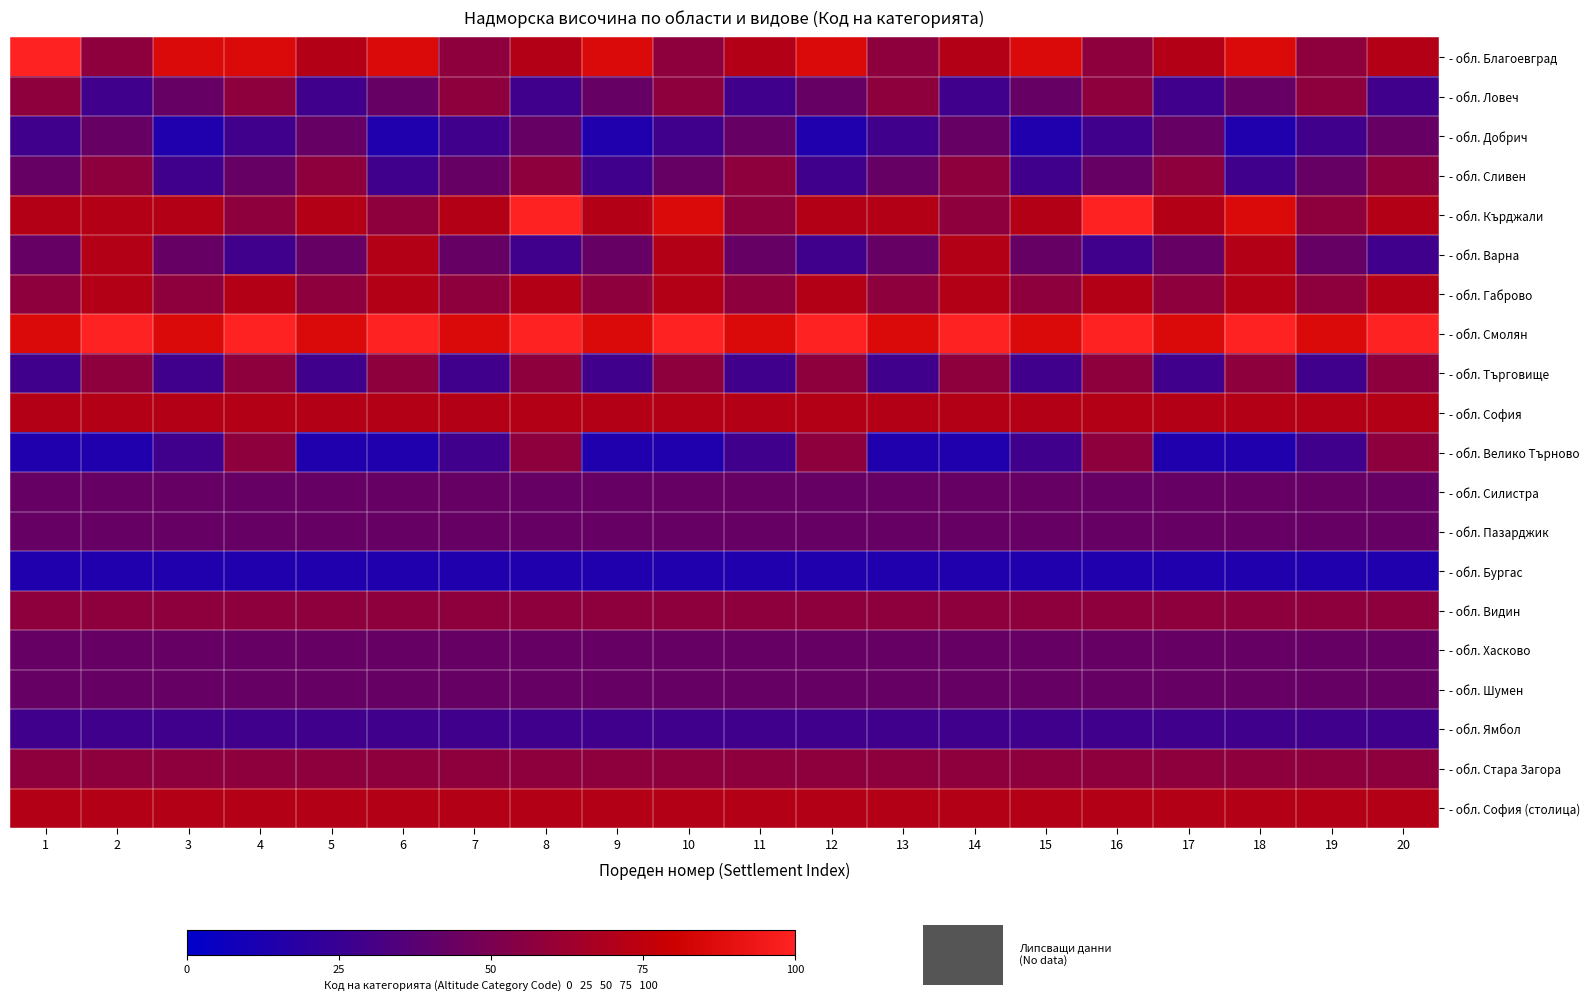

What is the total value across all series at 1?

1057.1